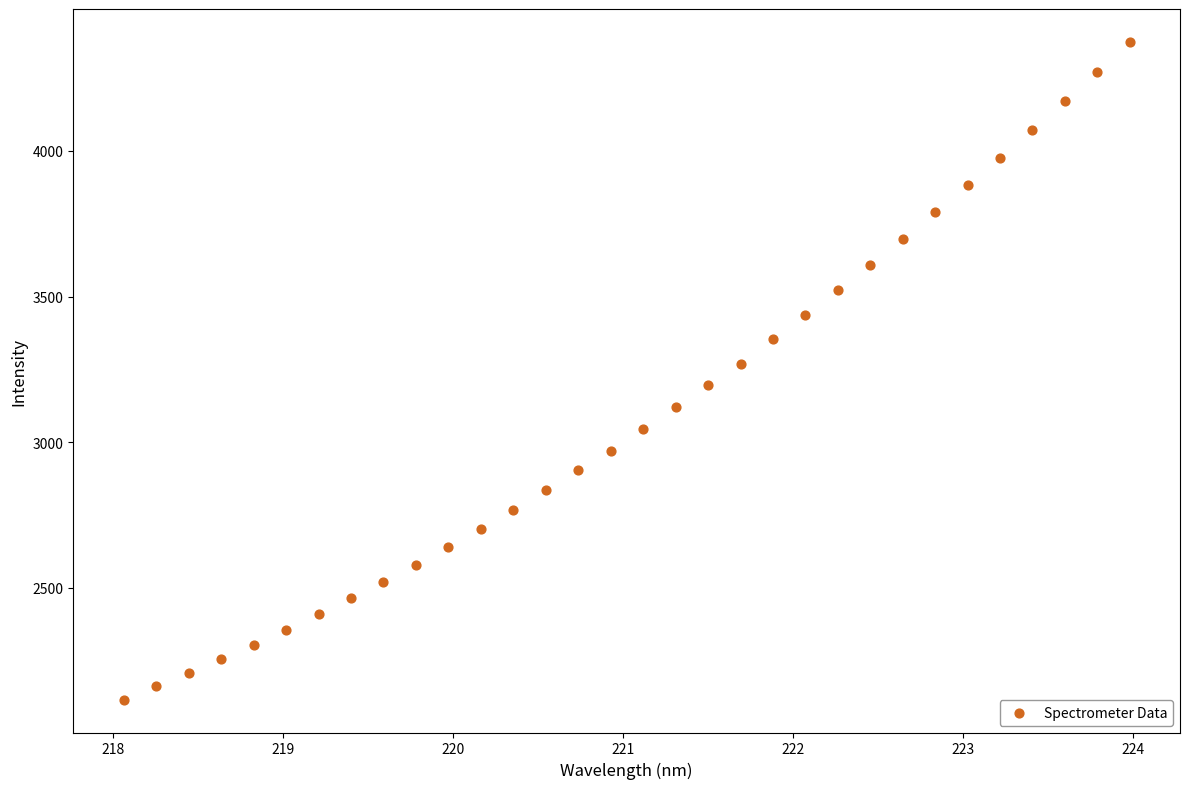

What is the range of X values (max minus min)?

5.9